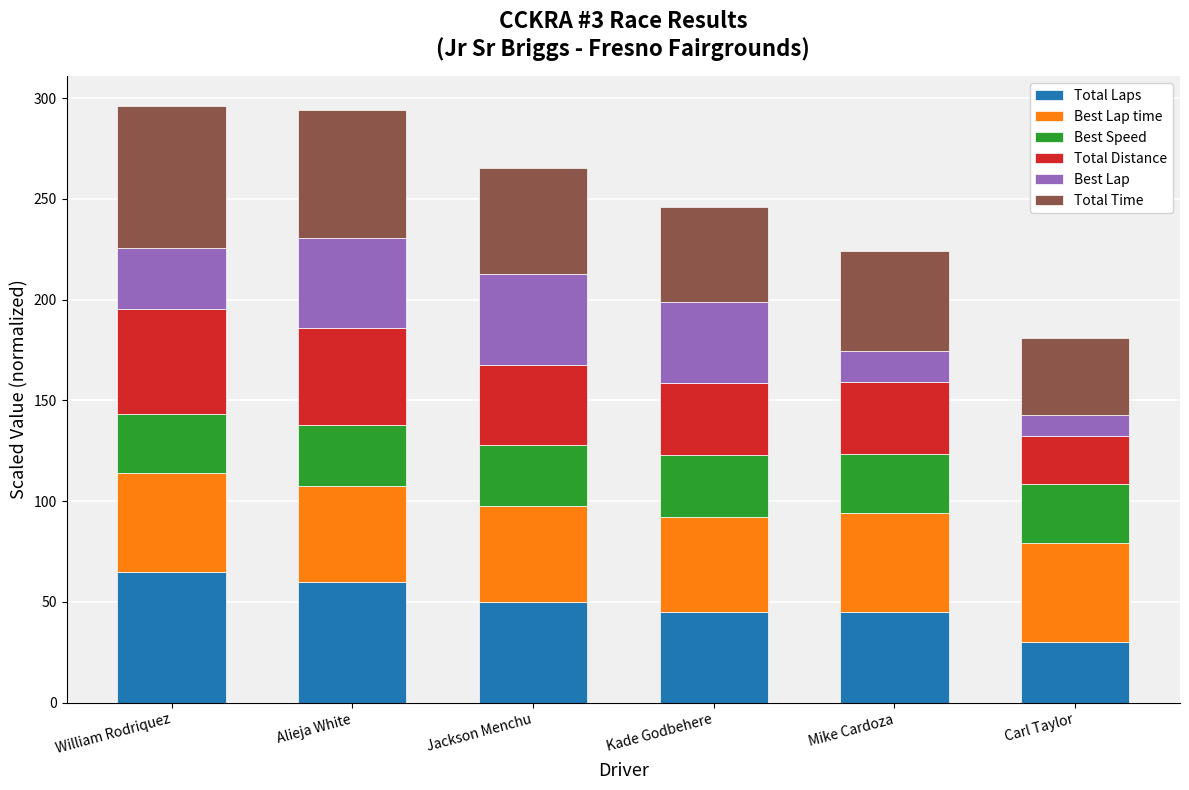

The Total Laps series shows 94.0 at William Rodriquez. True or false?

False